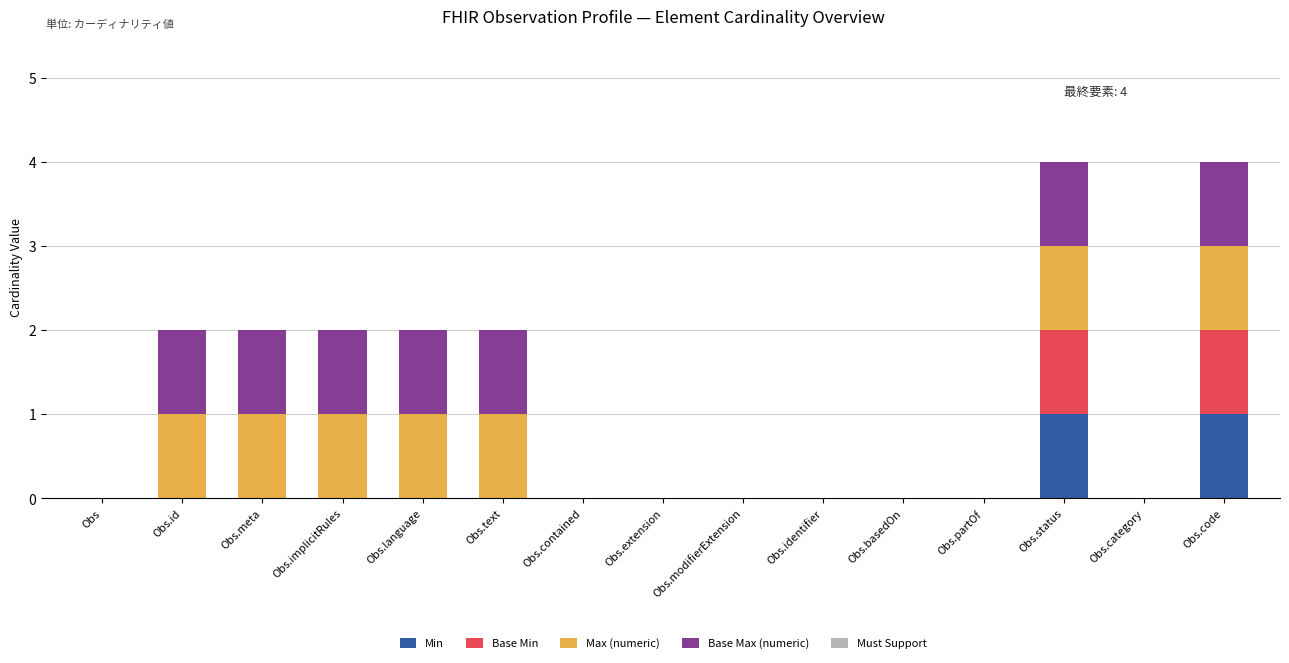

The Min series shows -1 at Obs.category. True or false?

False